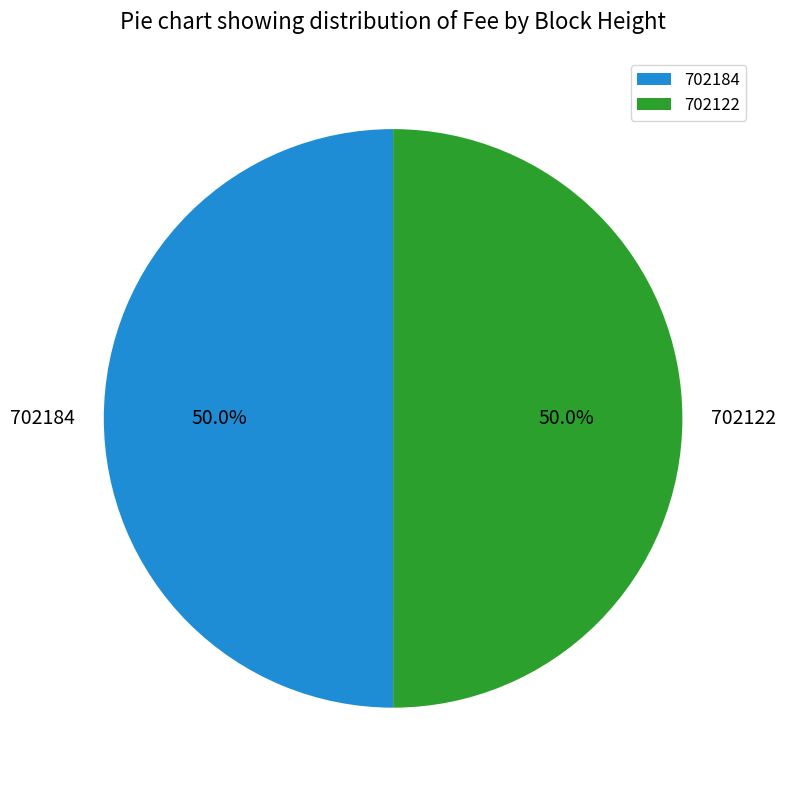

Is it true that 702122 is 36% of the pie?

False